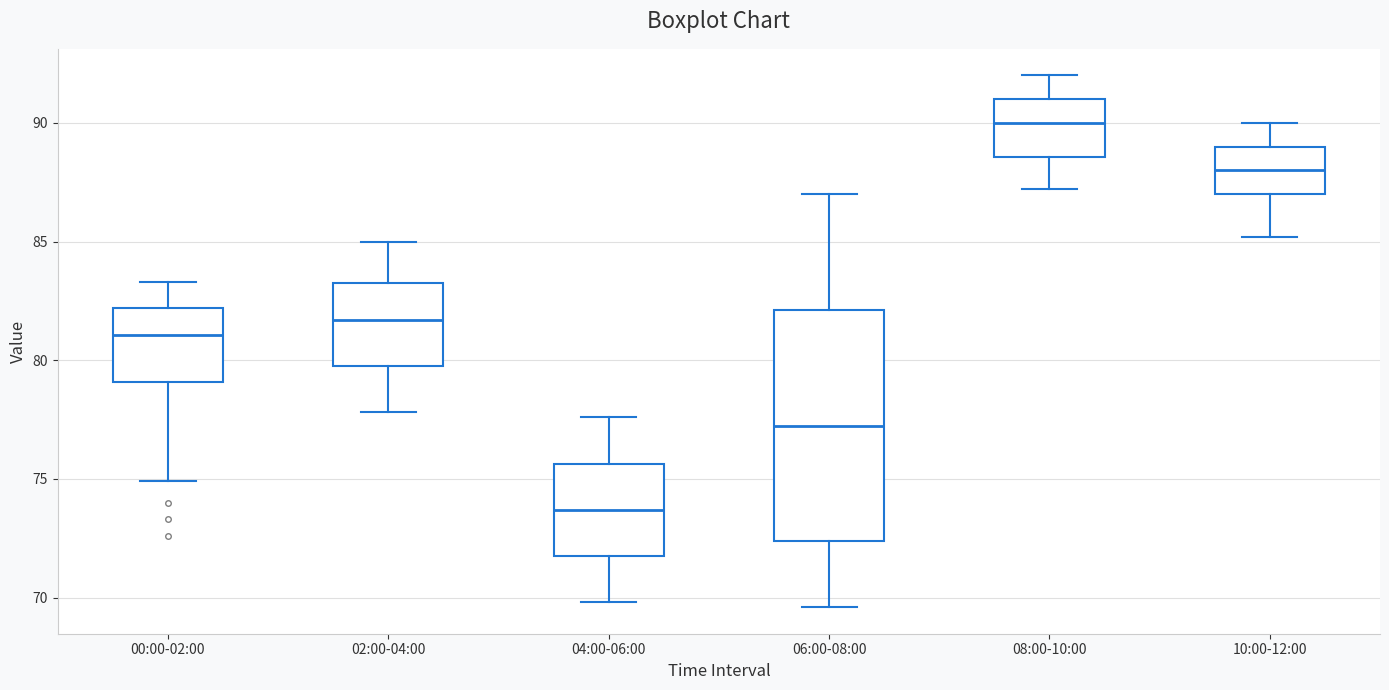

Where does the lower whisker of the box for 10:00-12:00 end on the y-axis? The values are not printed on the chart, so give them approximately, as read against the axis.

85.0